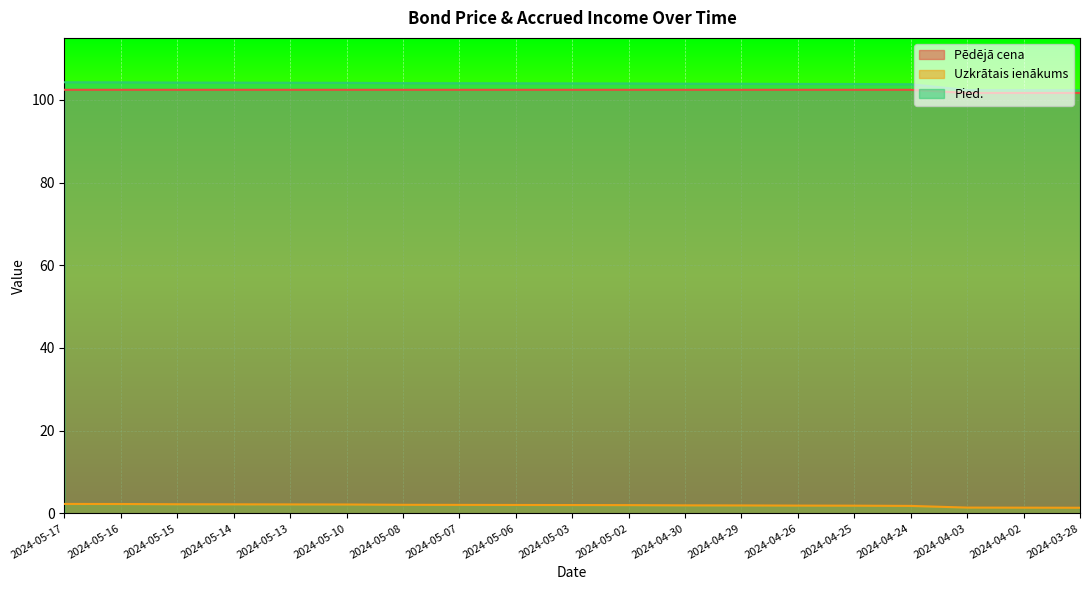

What is the sum of all Pied. values?

1971.7